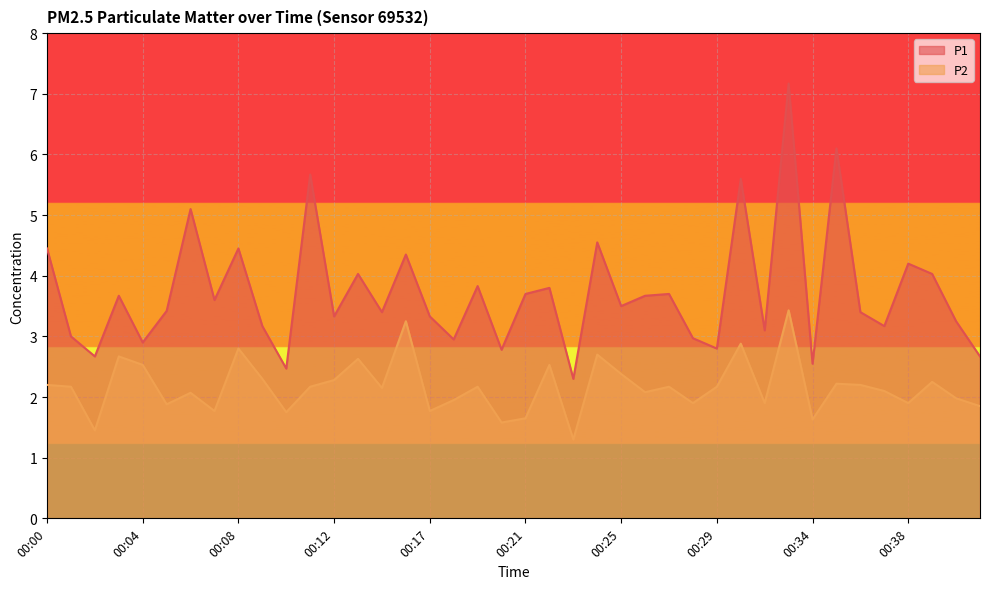

What are all the series names shown in the legend?

P1, P2